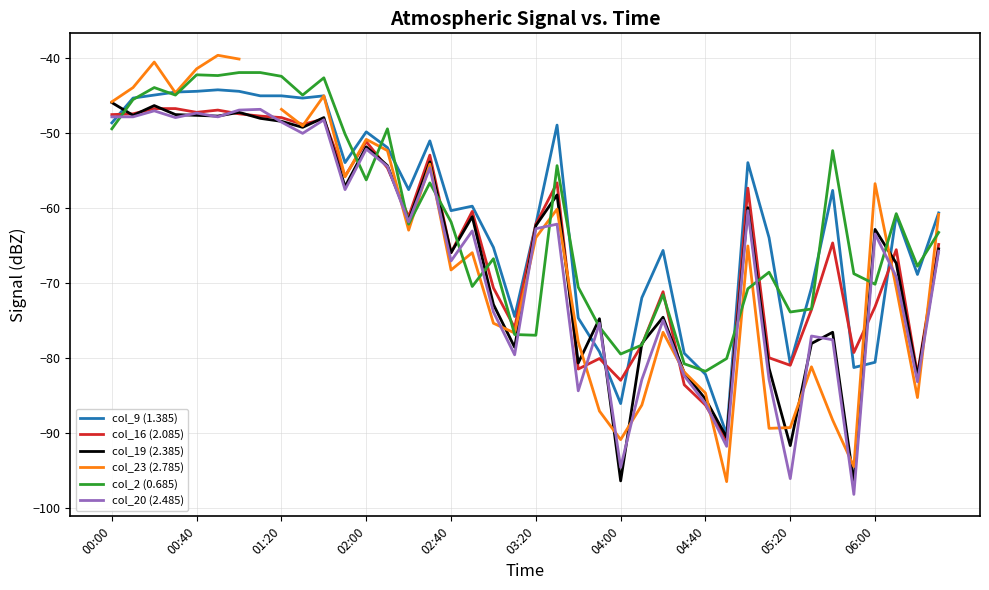

At which label does col_9 (1.385) first exceed -59?

00:00